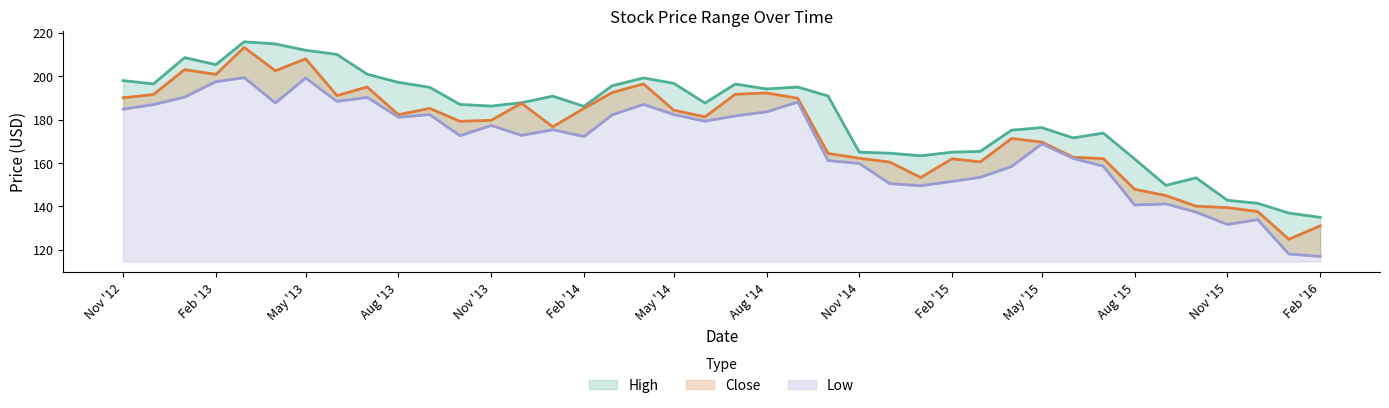

Reading left to right, transcribe all the data shown in this chart.

High: 198.0	196.4	208.6	205.4	215.9	214.9	212.0	210.1	200.9	197.2	194.9	187.0	186.2	187.8	190.8	186.1	195.6	199.2	196.7	187.6	196.4	194.1	195.0	190.9	165.0	164.5	163.3	165.0	165.4	175.1	176.3	171.6	173.8	161.9	149.7	153.1	142.8	141.4	136.9	134.9
Close: 190.1	191.6	203.1	200.8	213.3	202.5	208.0	191.1	195.0	182.3	185.2	179.2	179.7	187.6	176.7	185.2	192.5	196.5	184.4	181.3	191.7	192.3	189.8	164.4	162.2	160.4	153.3	161.9	160.5	171.3	169.6	162.7	162.0	147.9	145.0	140.1	139.4	137.6	124.8	131.0
Low: 184.8	186.9	190.4	197.5	199.4	187.7	199.2	188.4	190.3	181.1	182.3	172.6	177.3	172.7	175.3	172.2	182.2	187.0	182.3	179.3	181.7	183.6	188.1	161.1	159.8	150.5	149.5	151.5	153.4	158.4	168.8	162.1	158.5	140.6	141.1	137.3	131.6	133.9	118.0	116.9